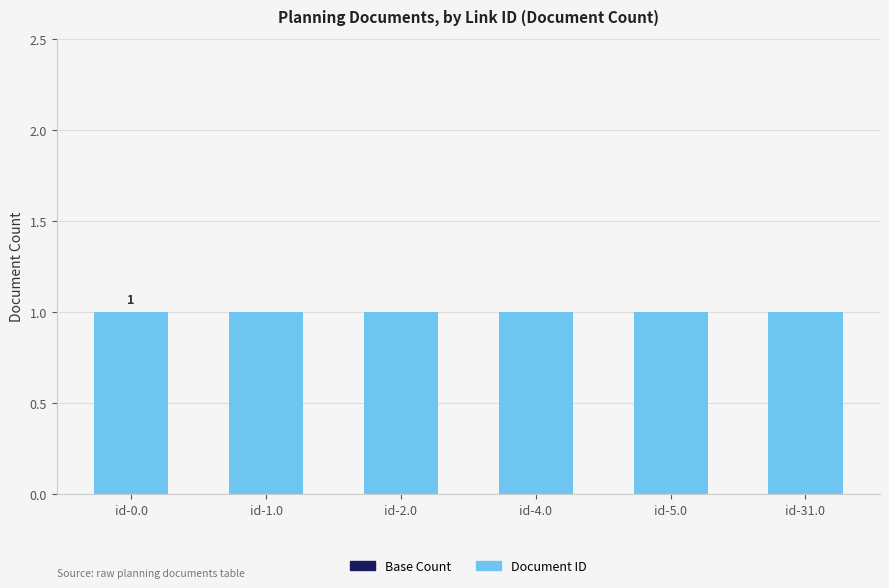

What value does the Document ID series have at id-1.0?

1